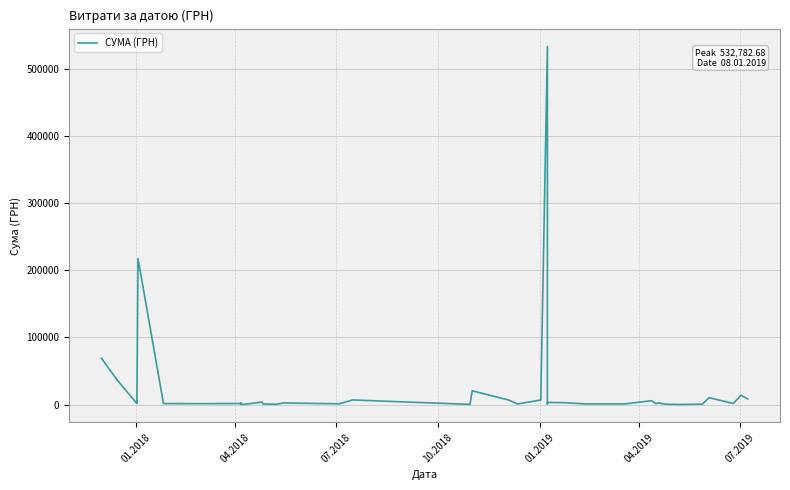

What is the average value?

24588.4